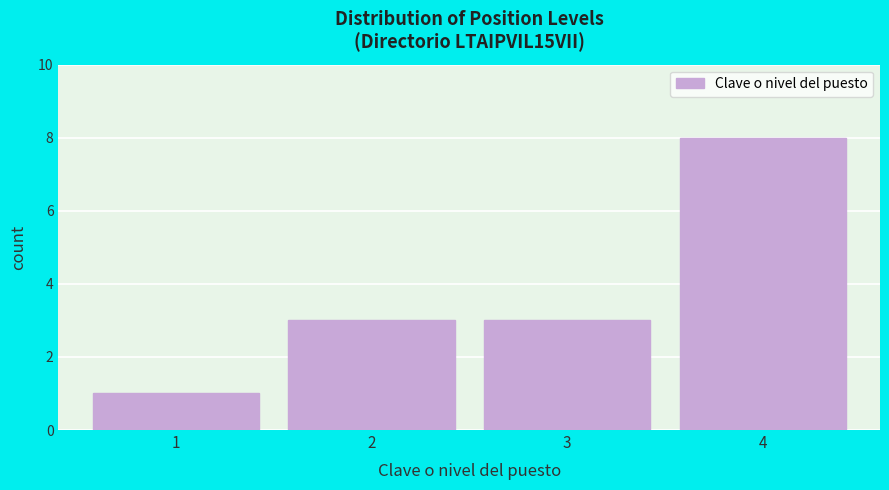

Reading left to right, list every bar in this chart as the range it spans on the x-axis followed by its height. The values are not printed on the chart, so give them approximately, as read against the axis.

0.5 to 1.5: 1
1.5 to 2.5: 3
2.5 to 3.5: 3
3.5 to 4.5: 8